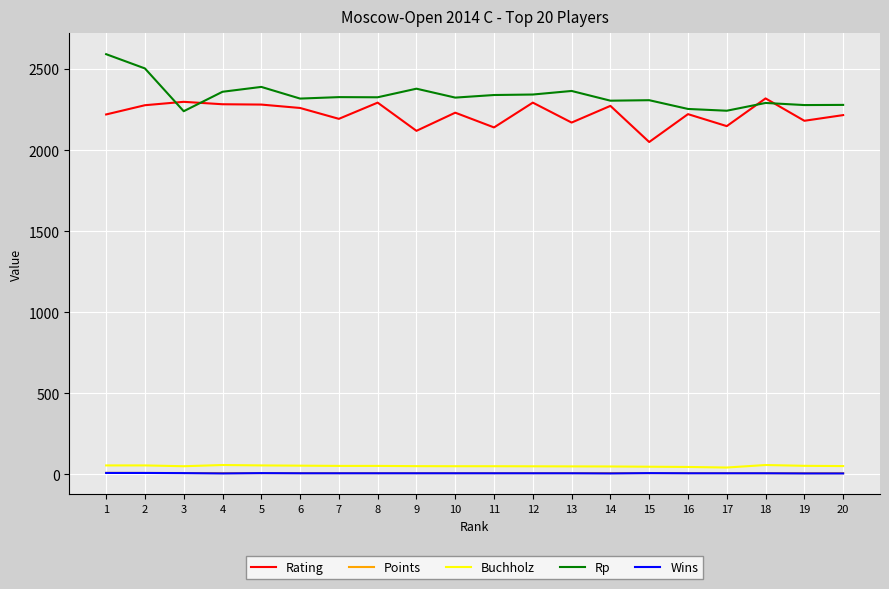

What is the maximum value shown in the chart?

2592.0